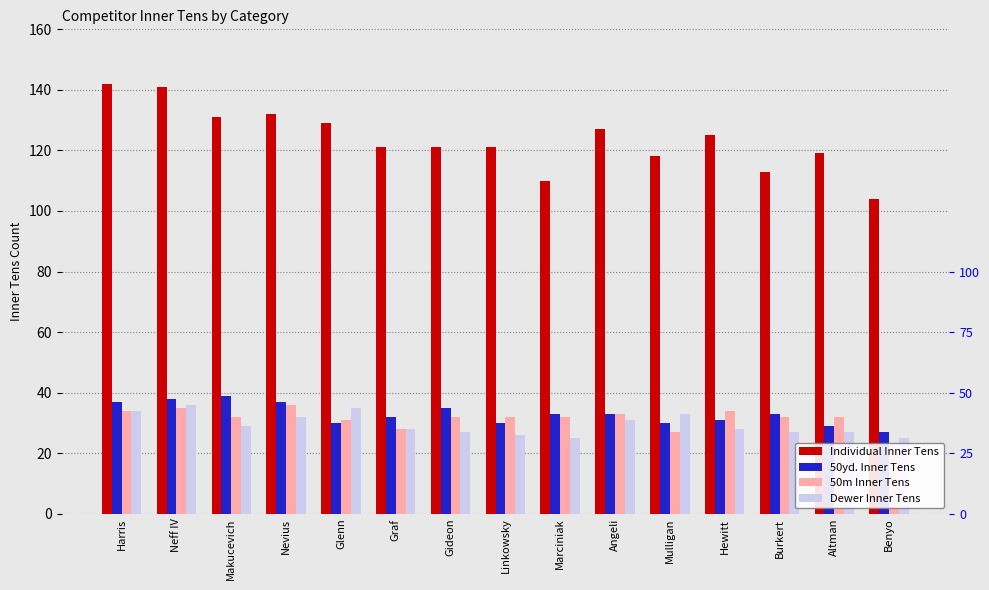

What is the maximum value for Individual Inner Tens?

142